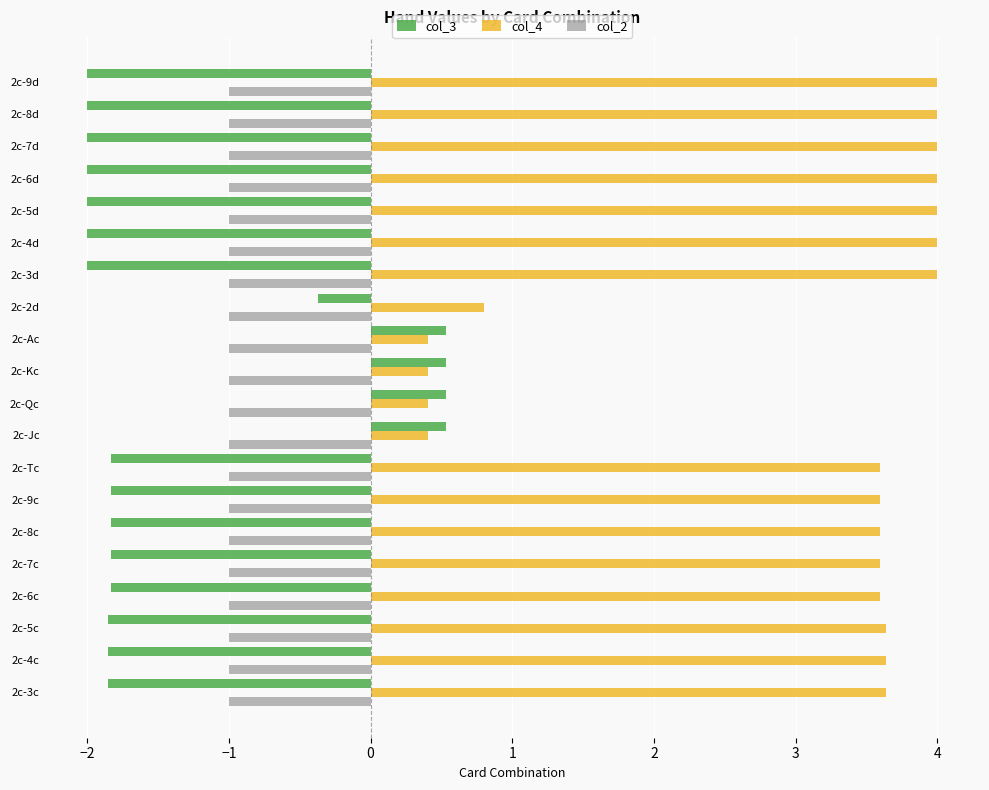

Is the value of col_2 at 2c-5c greater than the value of col_3 at 2c-Kc?

No